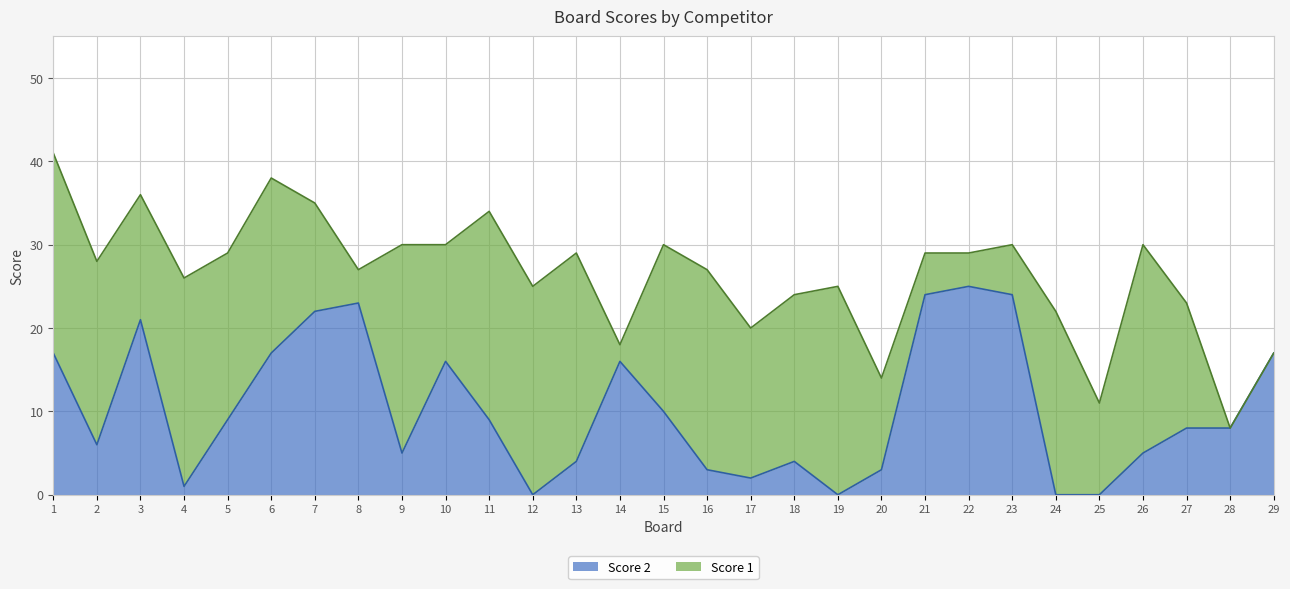

Which has a higher value, 27 or 22?

22